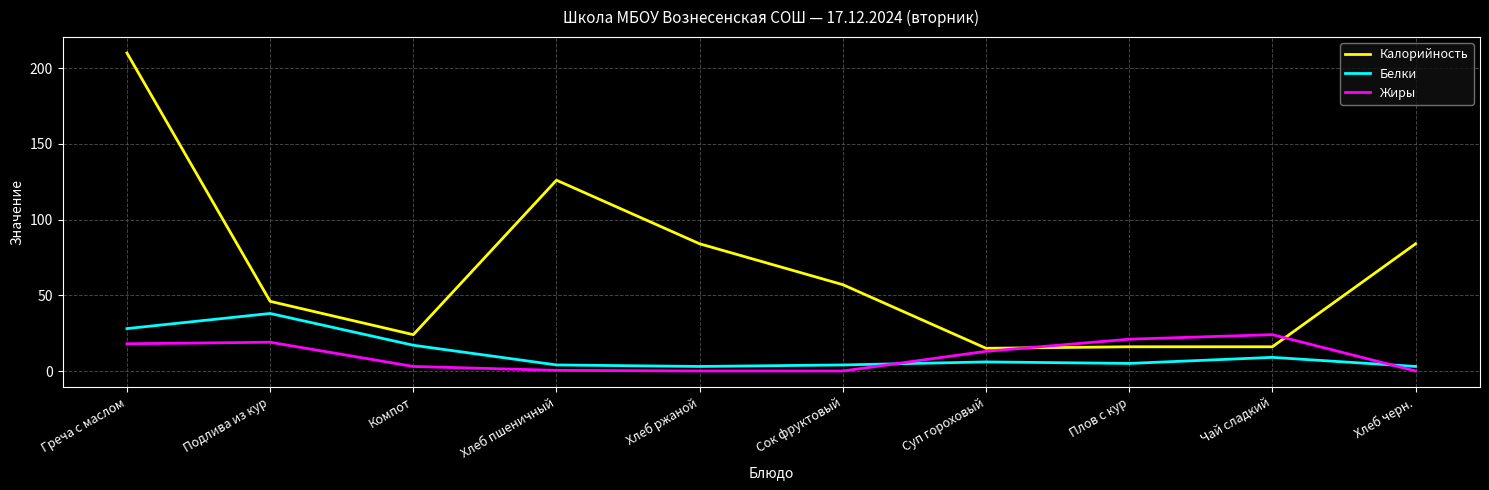

Which label corresponds to the largest value in the chart?

Греча с маслом